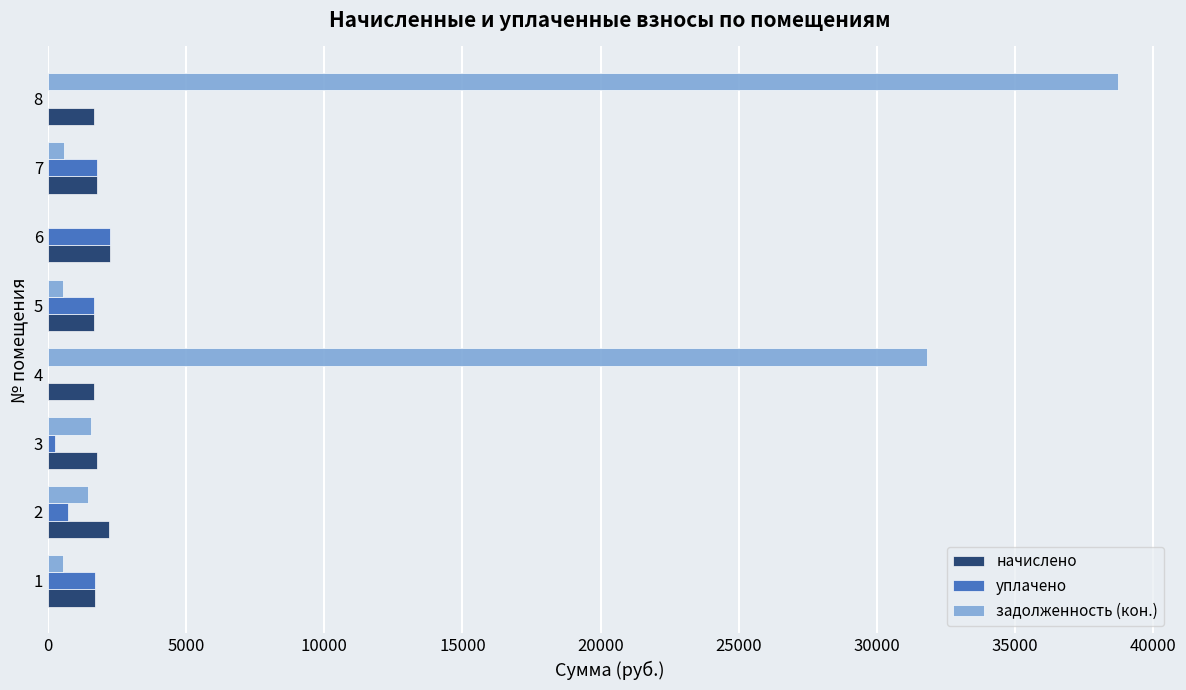

How many data points in начислено are above 1770?

4